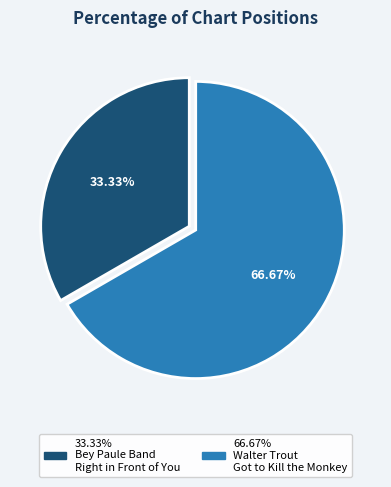

To the nearest percent, what is the difference between the largest and smallest slice percentages?

33%